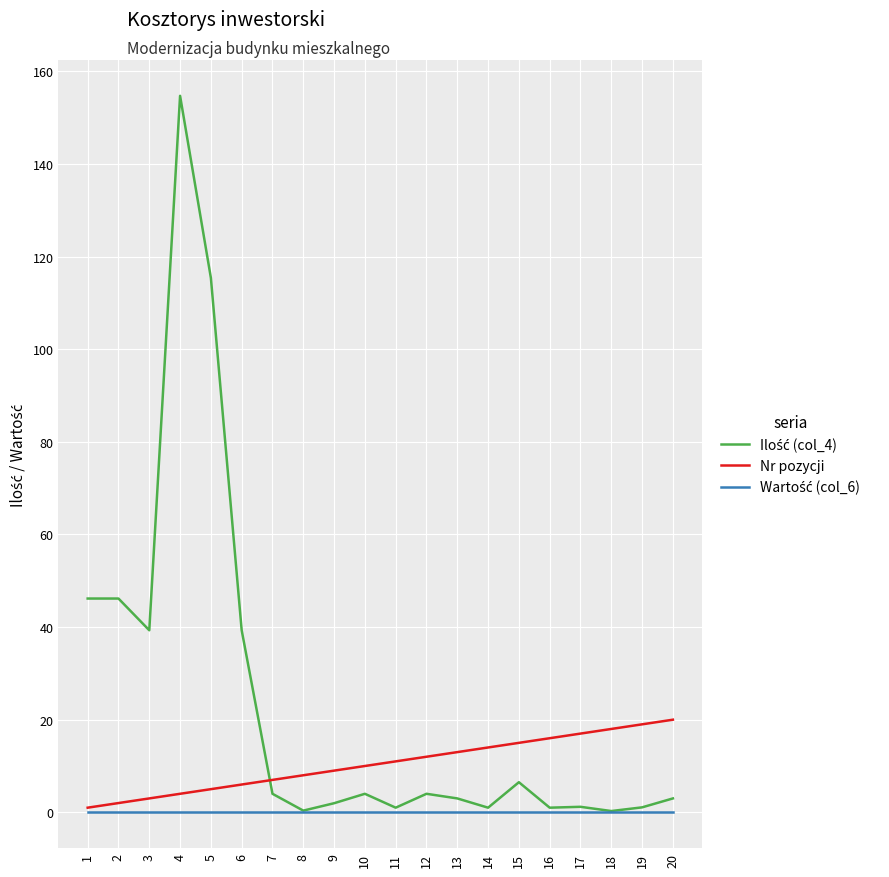

Which label corresponds to the largest value in the chart?

4